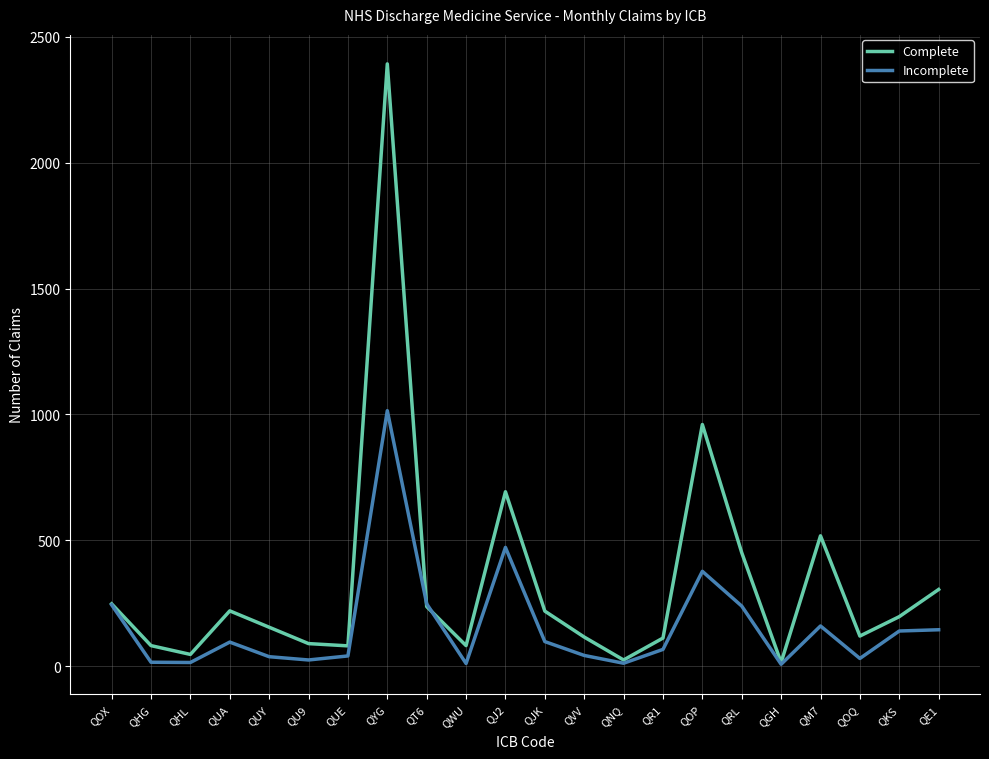

What is the total value across all series at QHL?

62